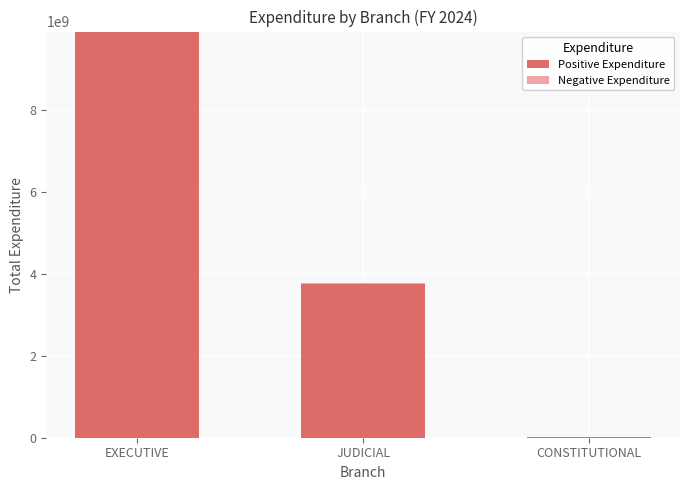

Are the bars horizontal?

No